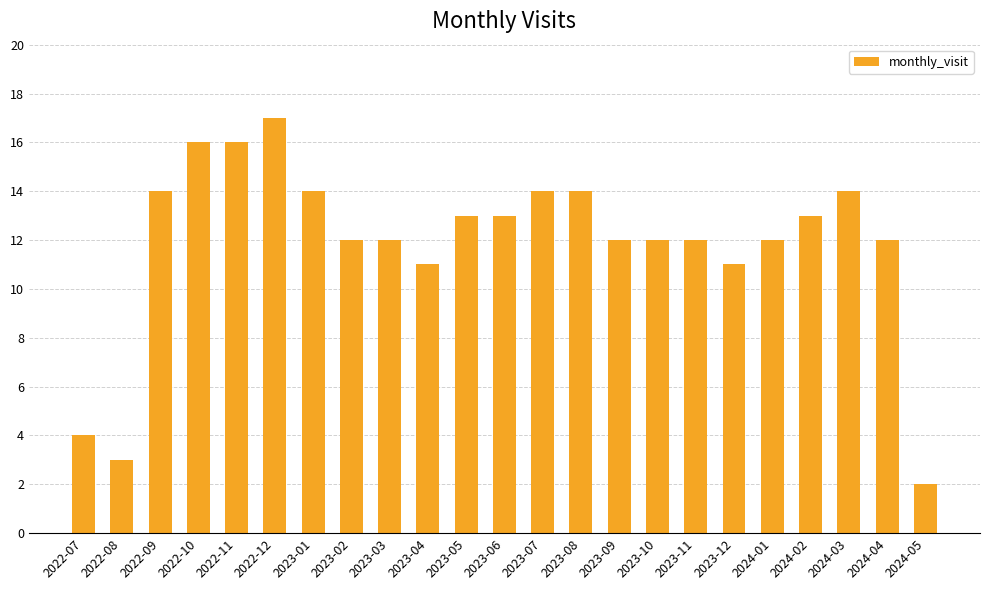

What is the label of the 7th bar from the left?

2023-01